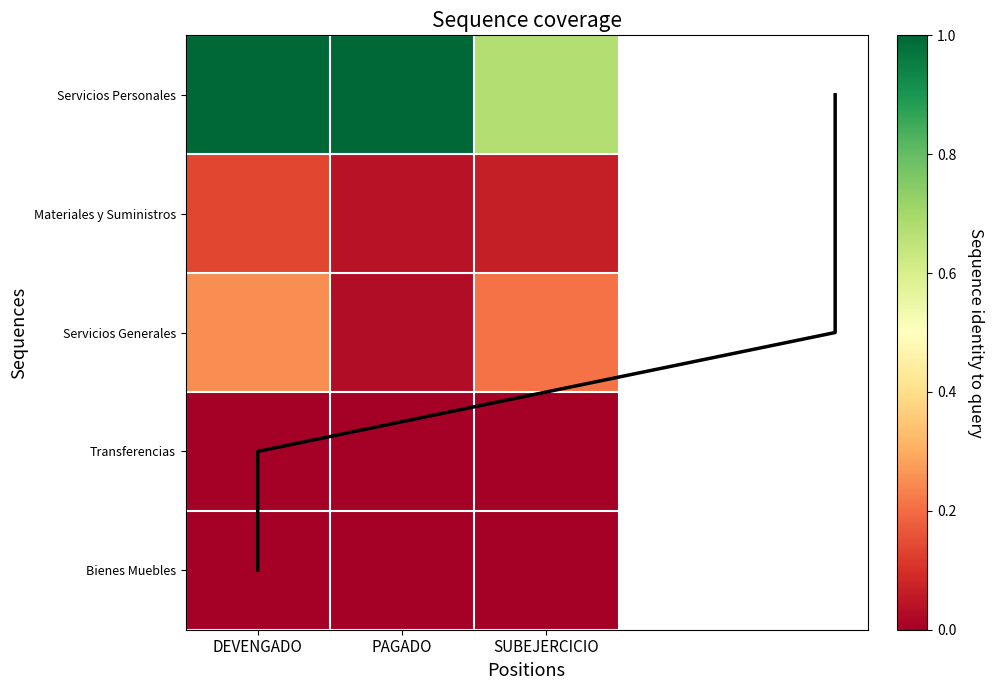

Where is Materiales y Suministros nearest to the value 0?

PAGADO